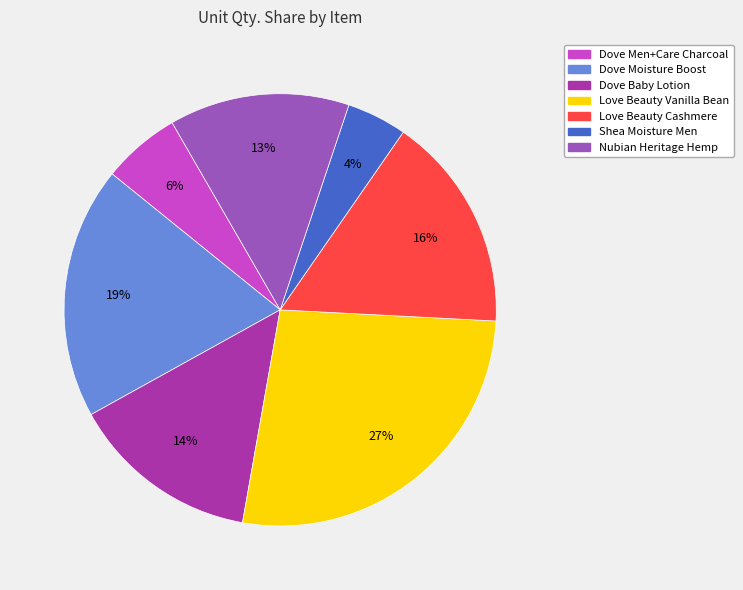

Which slice is the smallest?

Shea Moisture Men